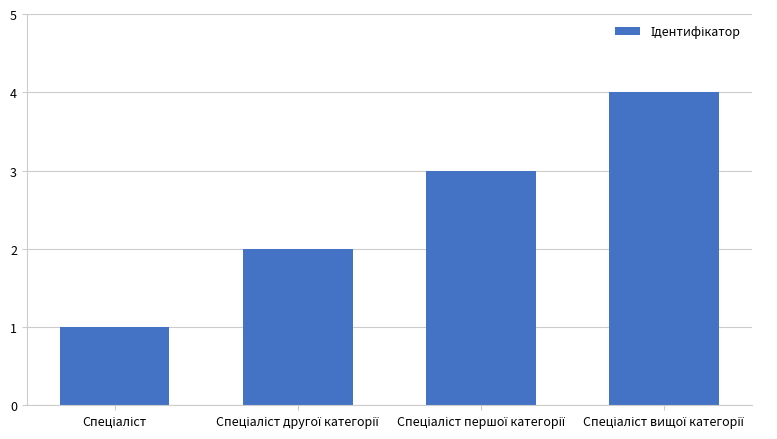

What is the difference between the maximum and minimum values?

3